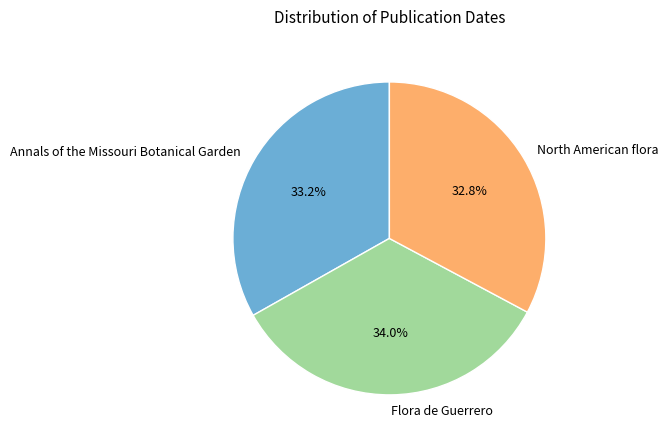

To the nearest percent, what is the combined percentage of Flora de Guerrero and Annals of the Missouri Botanical Garden?

67%